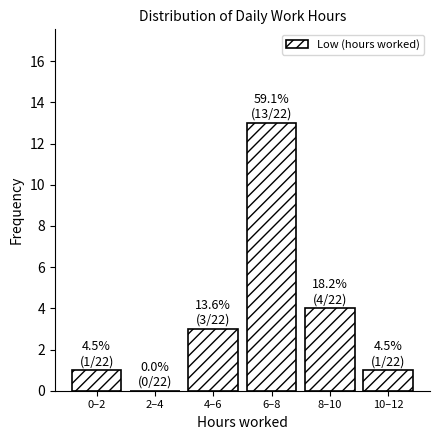

Reading left to right, extract all data points from this chart.

0–2=1	2–4=0	4–6=3	6–8=13	8–10=4	10–12=1